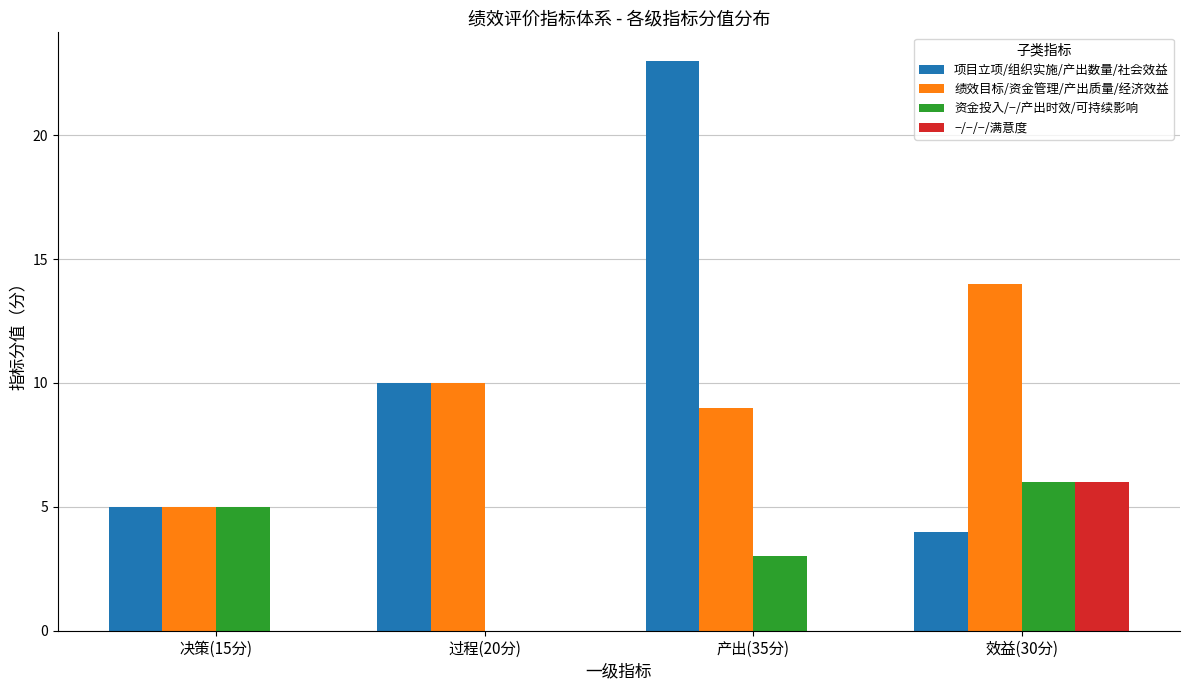

Which label corresponds to the largest value in the chart?

产出(35分)